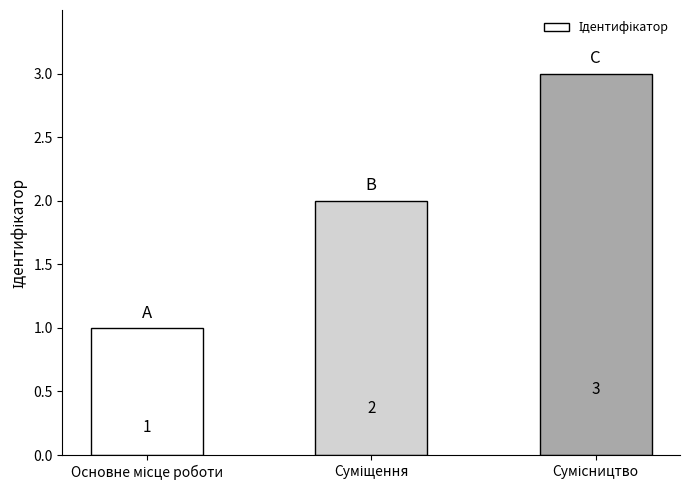

What is the sum of all values?

6